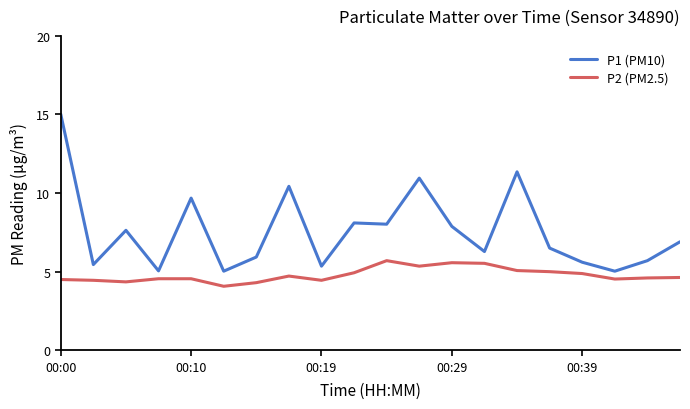

What is the lowest value of the P2 (PM2.5) series?

4.1